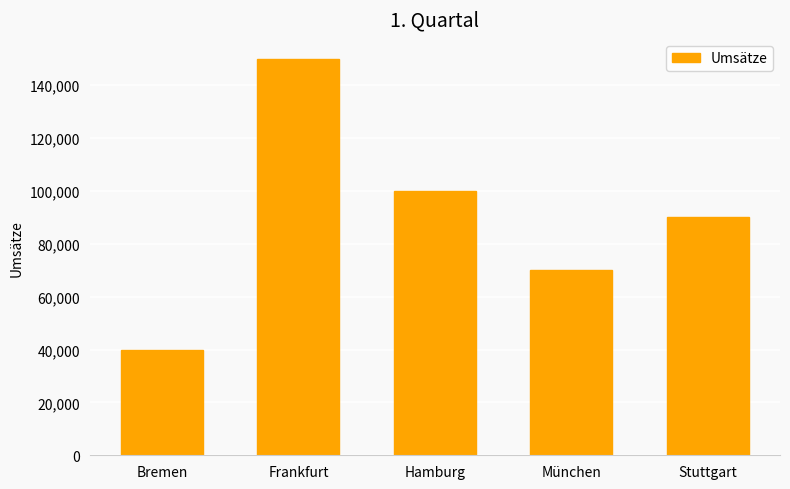

What is the label of the 5th bar from the left?

Stuttgart